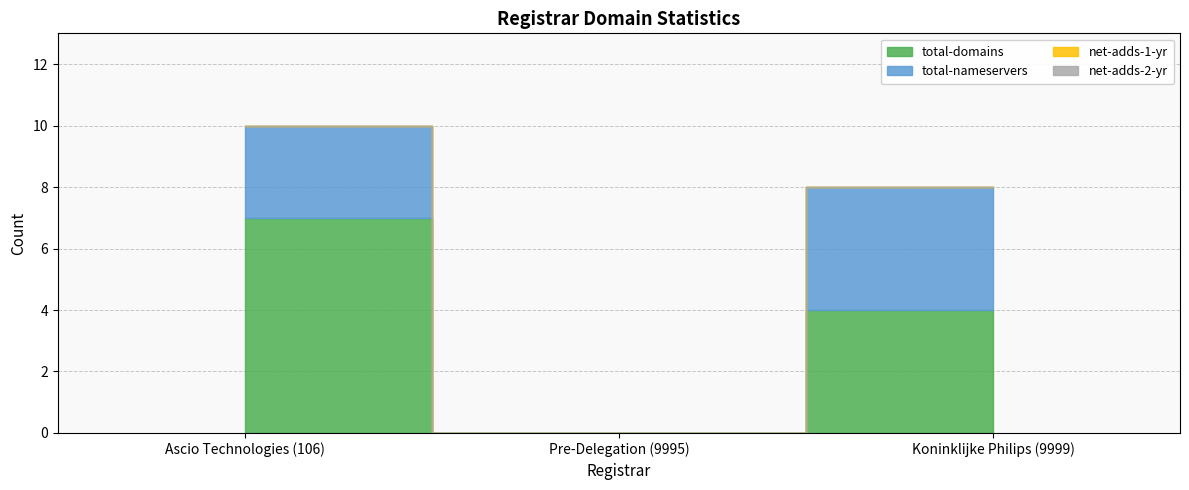

At Pre-Delegation (9995), list the series in order from smallest to largest.

total-domains, total-nameservers, net-adds-1-yr, net-adds-2-yr